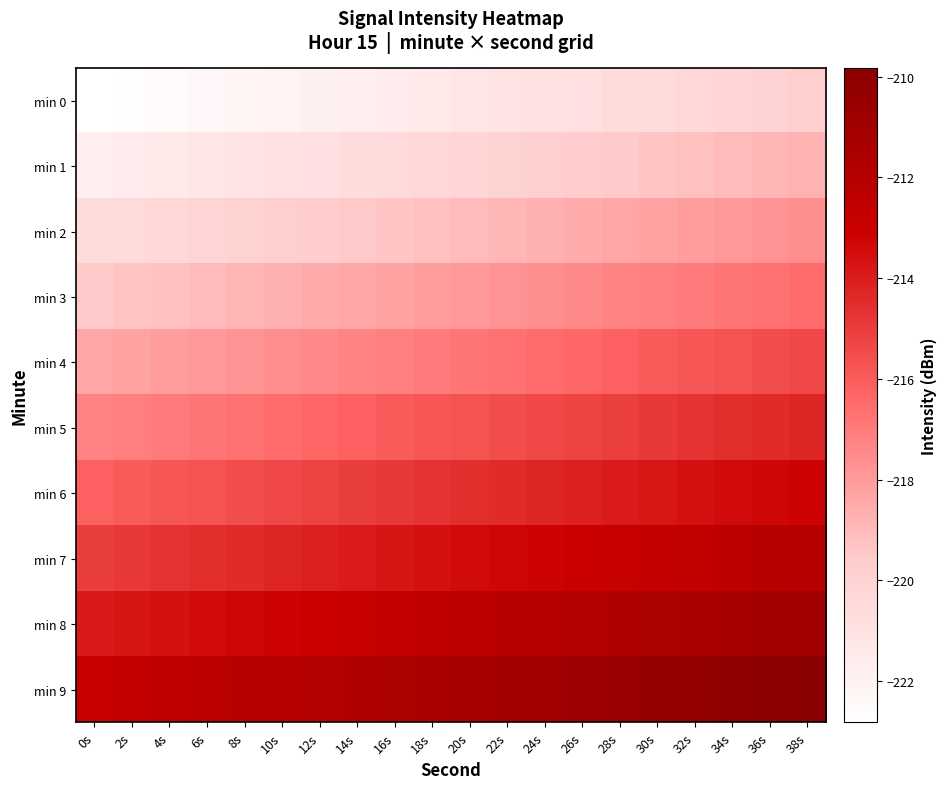

Rank the series at 24s from lowest to highest value.

min 0, min 1, min 2, min 3, min 4, min 5, min 6, min 7, min 8, min 9